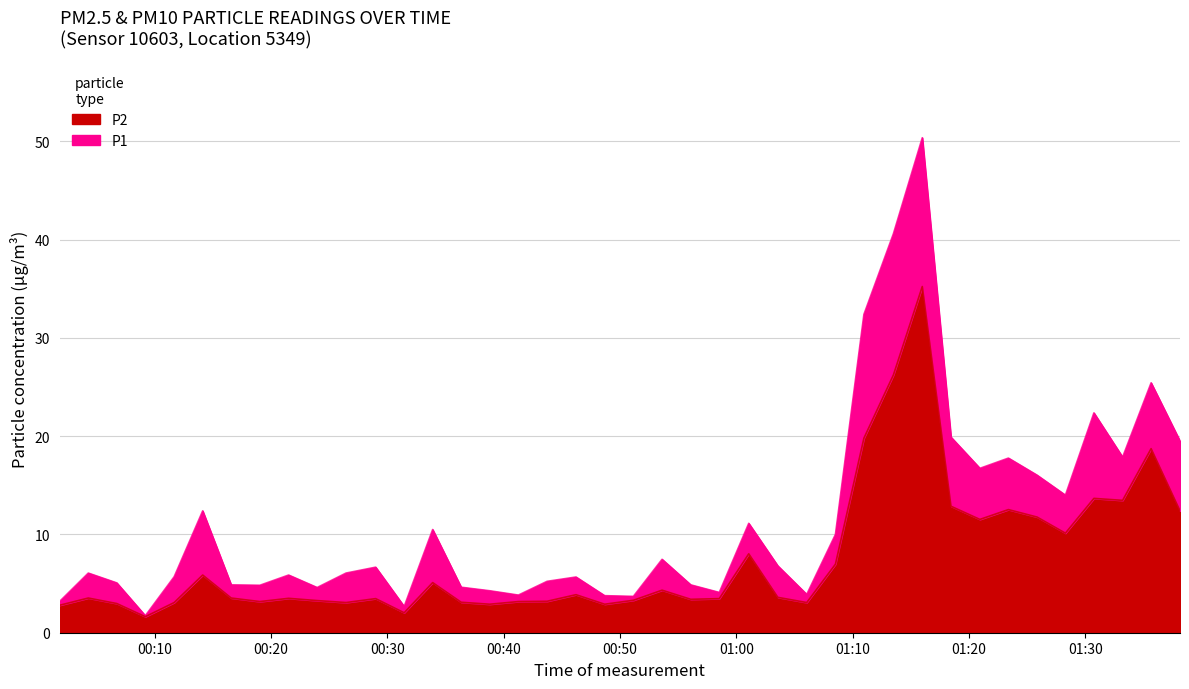

Does the chart display data point markers on the line(s)?

No